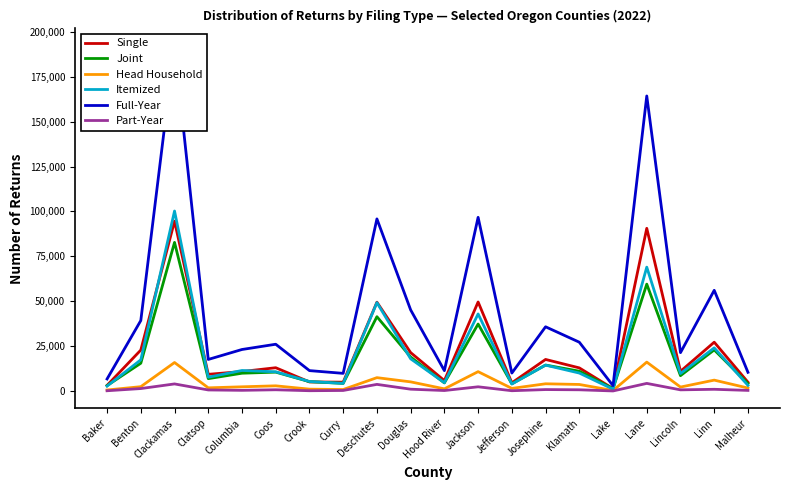

How many distinct data groups are displayed?

6